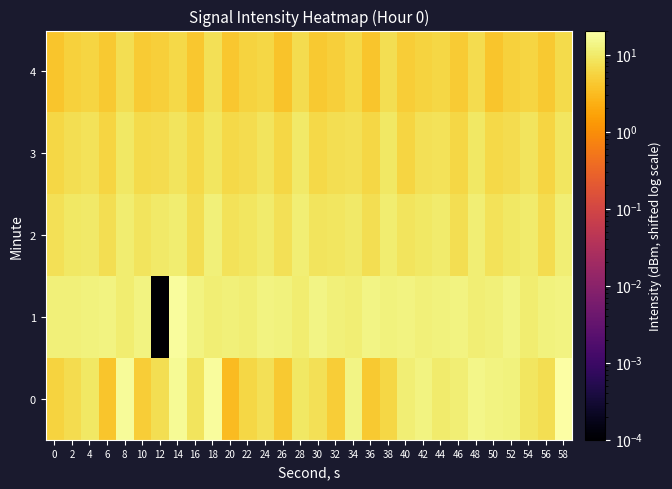

Reading left to right, what are all the values shown in this chart?

0: 0=5.5	2=6.9	4=9.4	6=3.9	8=17.4	10=4.9	12=7.2	14=16.5	16=8.4	18=18.5	20=3.1	22=6.1	24=7.7	26=4.3	28=9.3	30=7.8	32=4.7	34=13.7	36=4.4	38=6.2	40=11.4	42=13.2	44=10.1	46=11.3	48=14.6	50=12.7	52=12.3	54=8.9	56=7.4	58=20.5
1: 0=11.6	2=12.0	4=12.7	6=12.7	8=10.6	10=12.8	12=0.0	14=17.8	16=13.0	18=11.5	20=11.7	22=11.2	24=12.9	26=12.5	28=10.8	30=13.6	32=12.0	34=11.4	36=13.8	38=12.2	40=13.0	42=11.6	44=12.4	46=13.1	48=11.3	50=11.9	52=13.5	54=11.0	56=12.6	58=12.8
2: 0=7.8	2=9.2	4=9.9	6=7.5	8=11.0	10=8.4	12=9.6	14=10.5	16=7.2	18=11.6	20=8.1	22=8.8	24=10.2	26=7.6	28=11.3	30=8.5	32=9.0	34=9.8	36=7.4	38=10.9	40=8.3	42=9.4	44=10.1	46=7.3	48=11.5	50=8.0	52=9.5	54=10.4	56=7.1	58=11.2
3: 0=6.2	2=7.5	4=8.0	6=5.8	8=9.4	10=6.6	12=7.1	14=8.5	16=6.3	18=8.9	20=6.4	22=6.9	24=8.3	26=6.0	28=9.6	30=6.5	32=7.3	34=7.8	36=6.1	38=9.1	40=5.9	42=7.6	44=8.2	46=6.2	48=9.3	50=6.3	52=7.0	54=8.4	56=5.9	58=8.8
4: 0=4.0	2=5.3	4=5.8	6=4.4	8=7.2	10=4.6	12=4.9	14=6.3	16=4.1	18=7.6	20=4.2	22=5.5	24=6.0	26=3.8	28=6.9	30=4.3	32=5.1	34=6.5	36=3.9	38=7.4	40=4.7	42=5.4	44=6.2	46=4.5	48=7.0	50=4.0	52=5.2	54=5.9	56=4.3	58=6.7